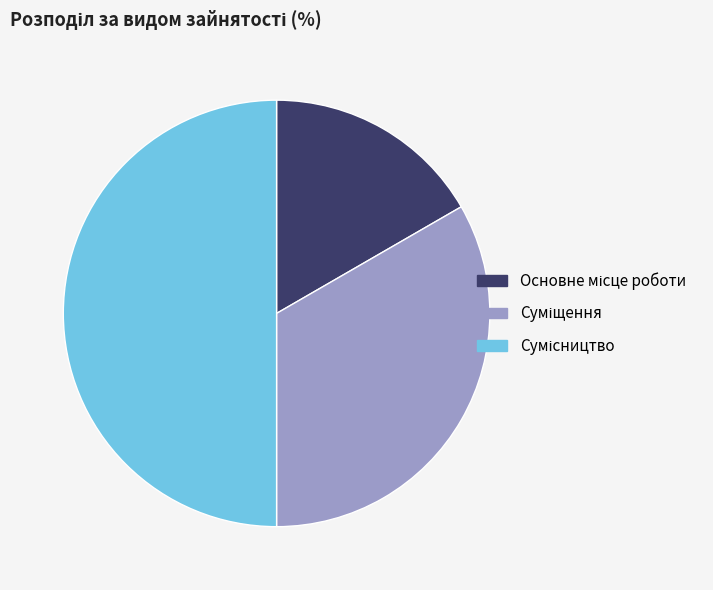

Is there any slice that represents more than half of the pie?

No